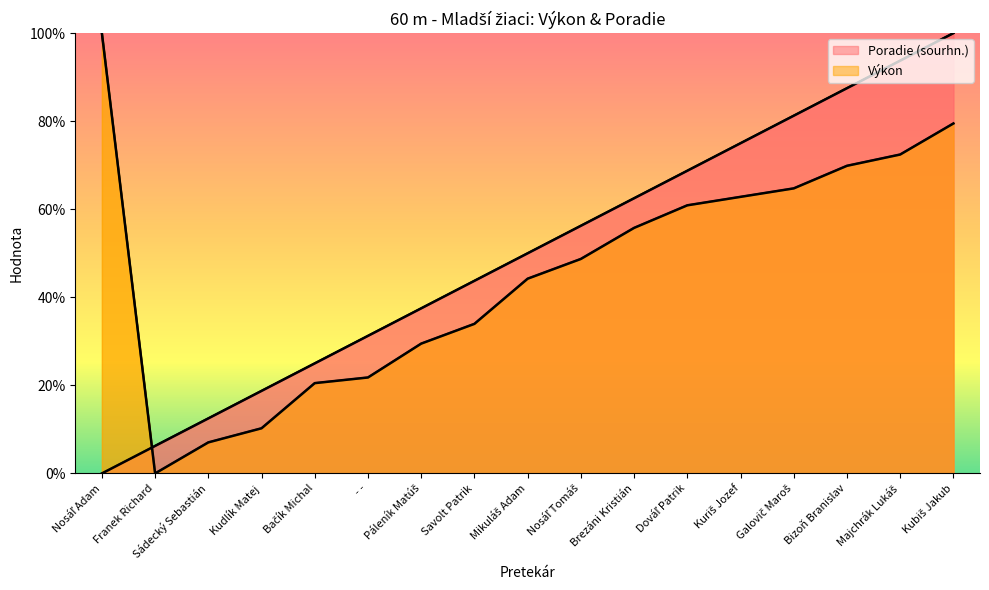

What is the label of the 4th point from the right?

Galovič Maroš